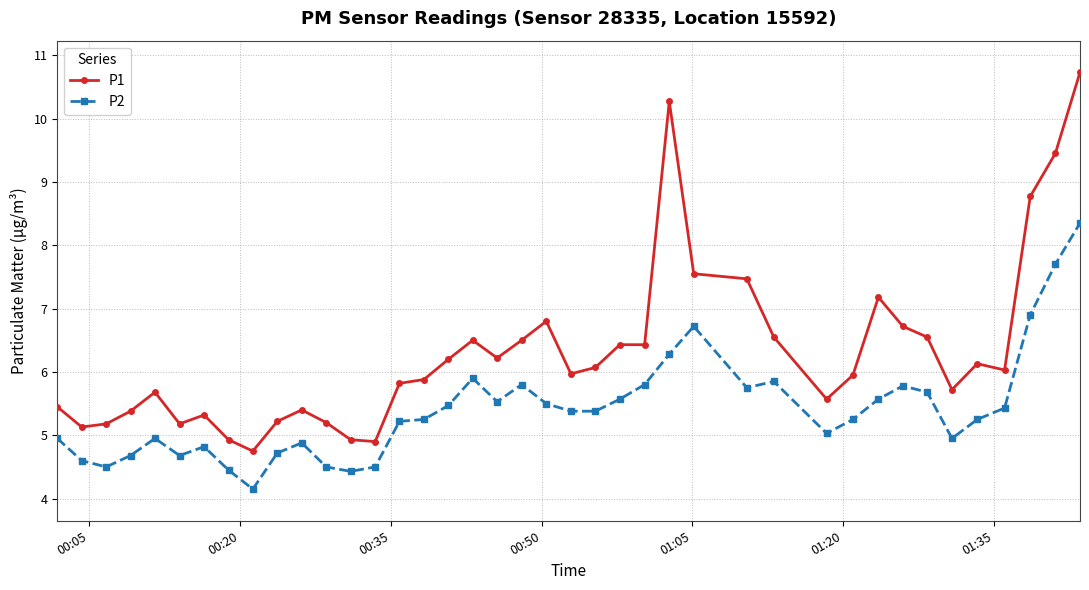

Which series has the largest total across all categories?

P1